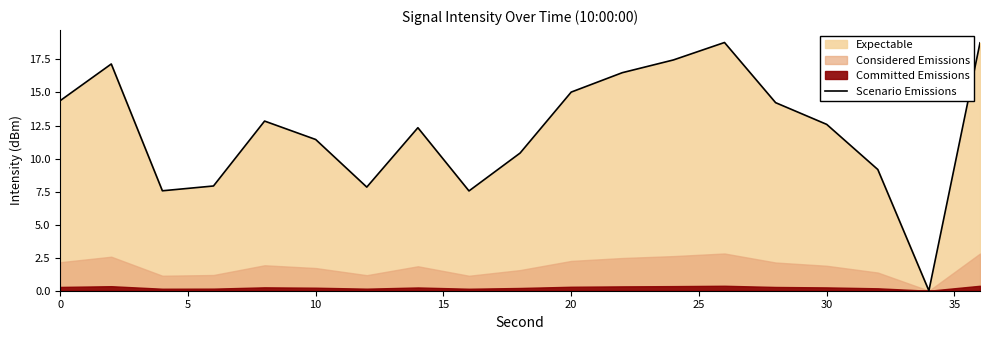

Read the value at 0.

14.4